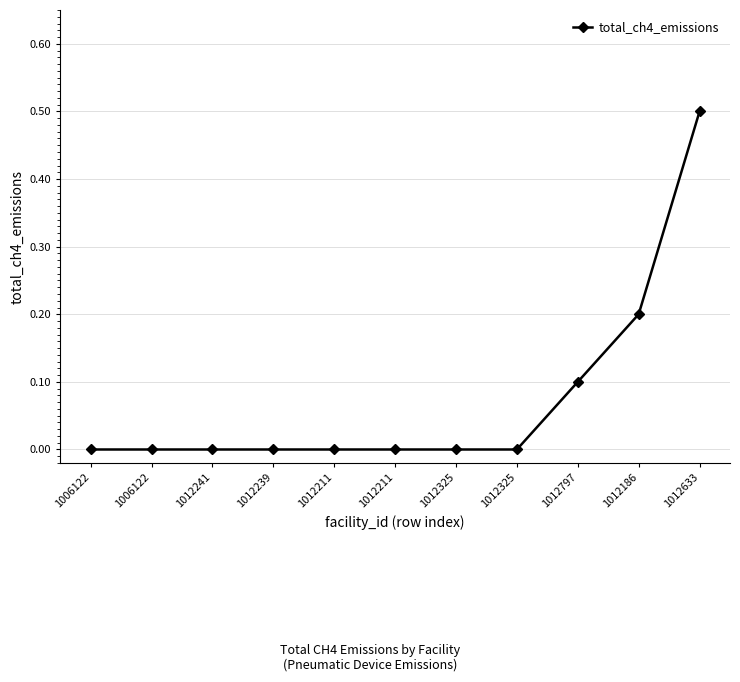

How many lines are shown in the chart?

1